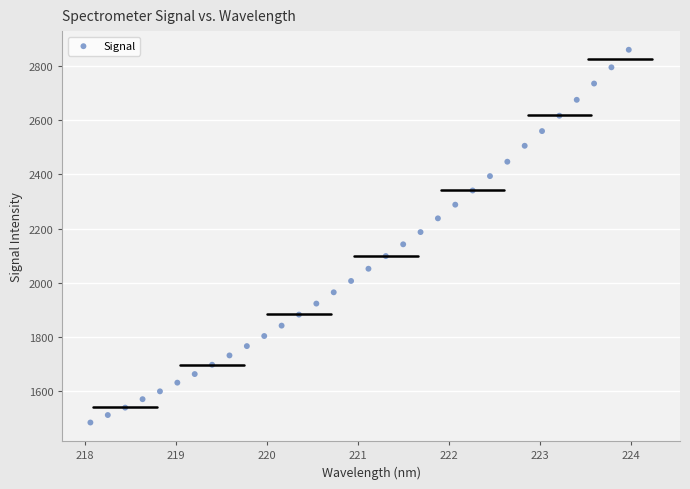

What is the range of X values (max minus min)?

5.9